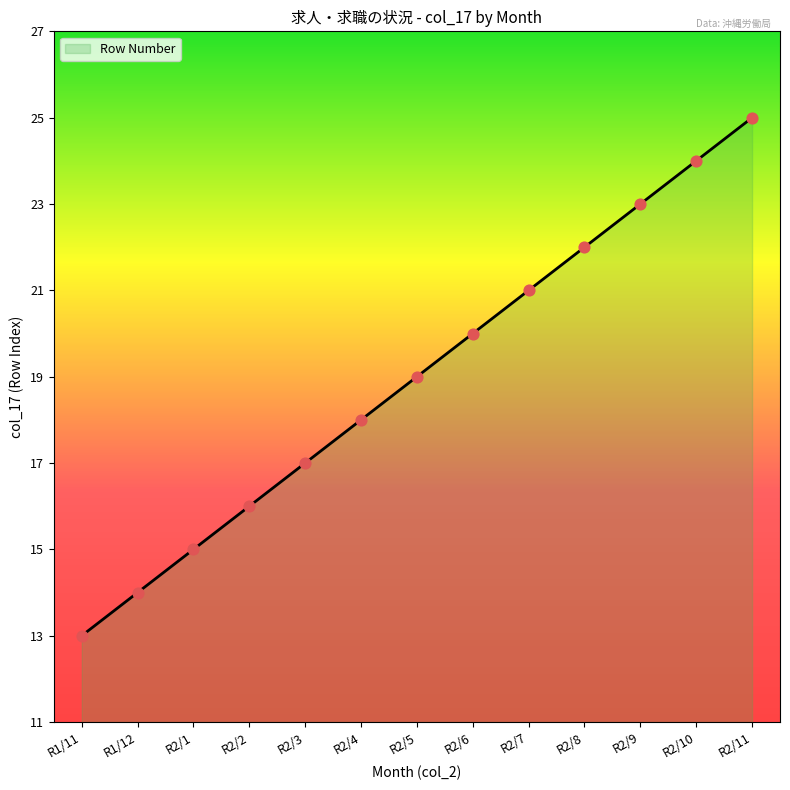

What is the change in value from R2/3 to R2/9?

+6